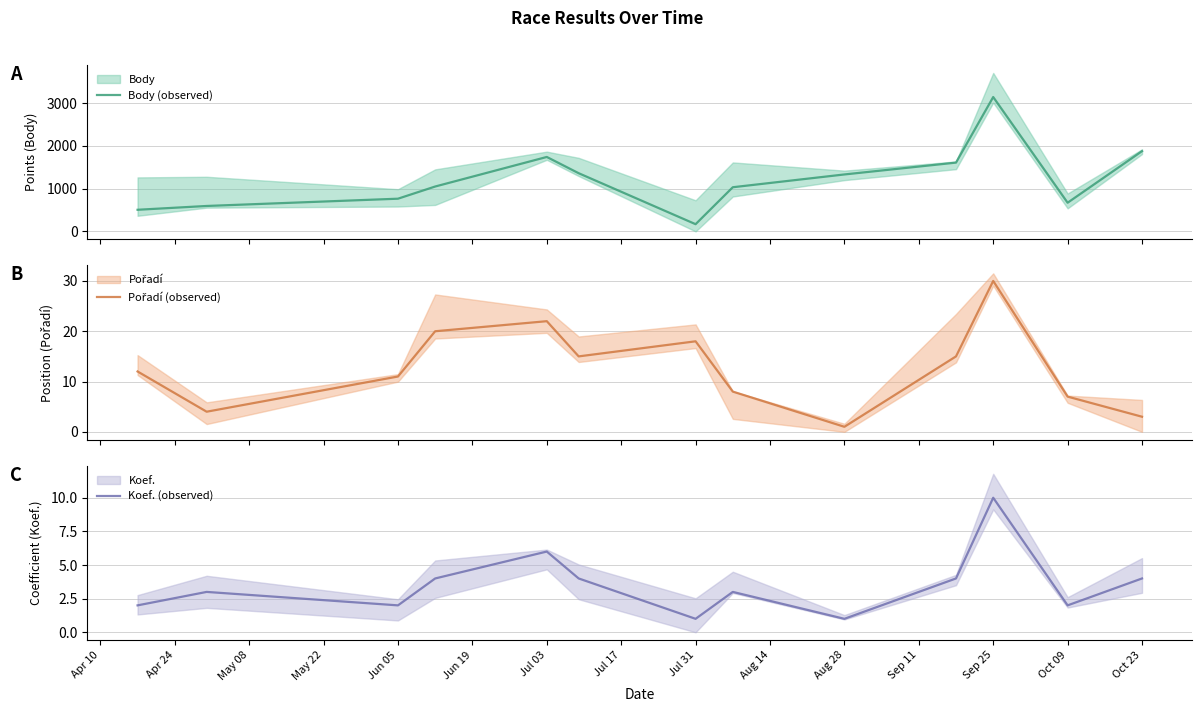

True or false: Pořadí (observed) has more than 0 interior local peaks.

True